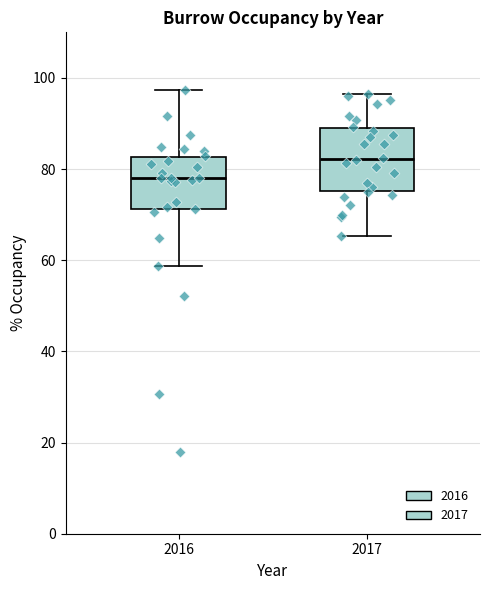

Reading left to right, transcribe this box plot: for each box, give where its median line is, the range the box spans, and where its two whiskers end, as read against the y-axis. The values are not printed on the chart, so give them approximately, as read against the axis.

2016: median 78, box 72 to 82, whiskers 58 to 98
2017: median 82, box 76 to 88, whiskers 66 to 96